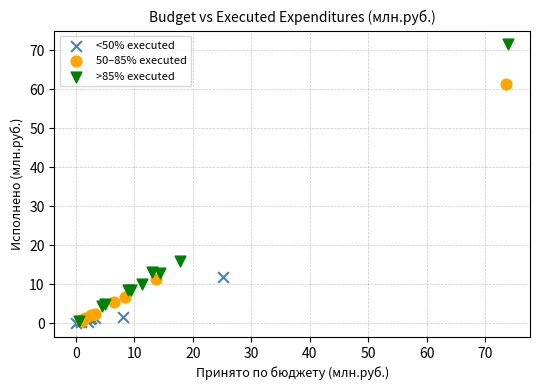

Which series has the largest Y range (max minus min)?

>85% executed